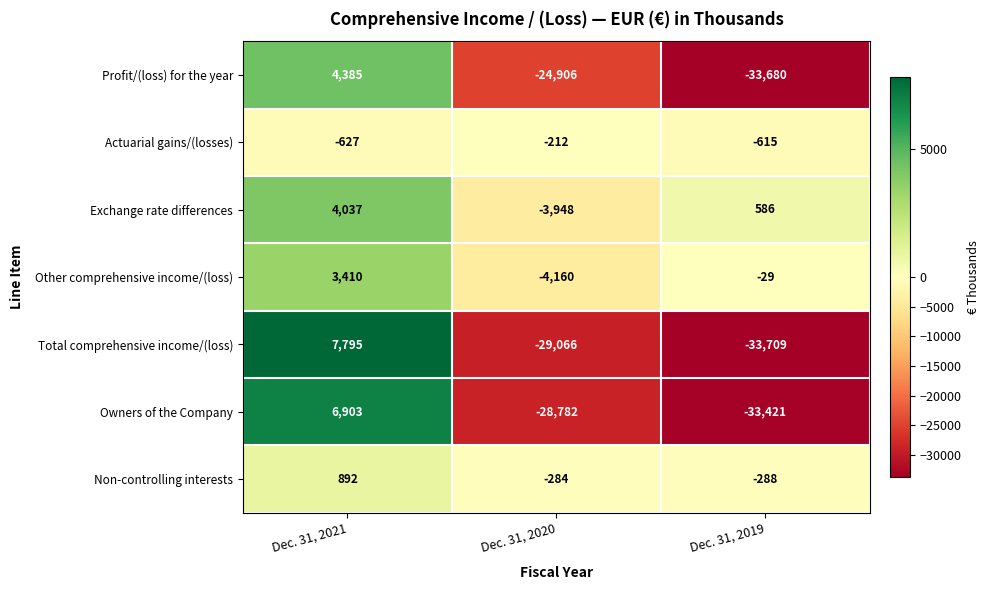

How many values in the Total comprehensive income/(loss) series exceed -29066?

1